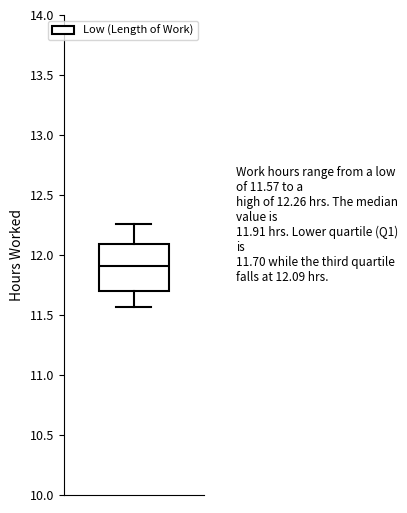

Transcribe this box plot: give where the median line is, the range the box spans, and where the two whiskers end, as read against the y-axis. The values are not printed on the chart, so give them approximately, as read against the axis.

median 11.90, box 11.70 to 12.10, whiskers 11.55 to 12.25